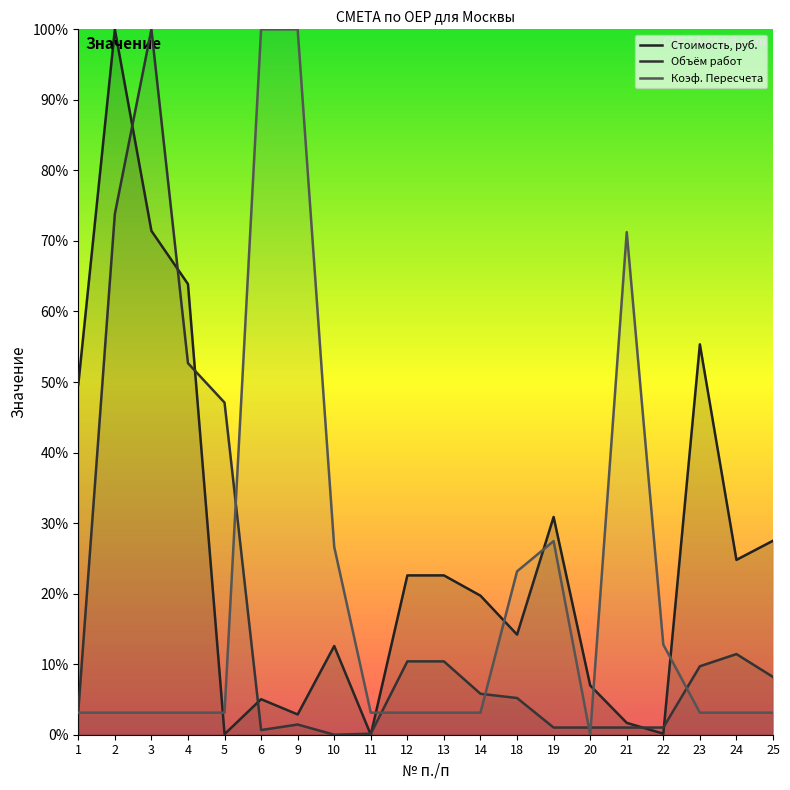

At which category does Коэф. Пересчета reach its first local valley?

20